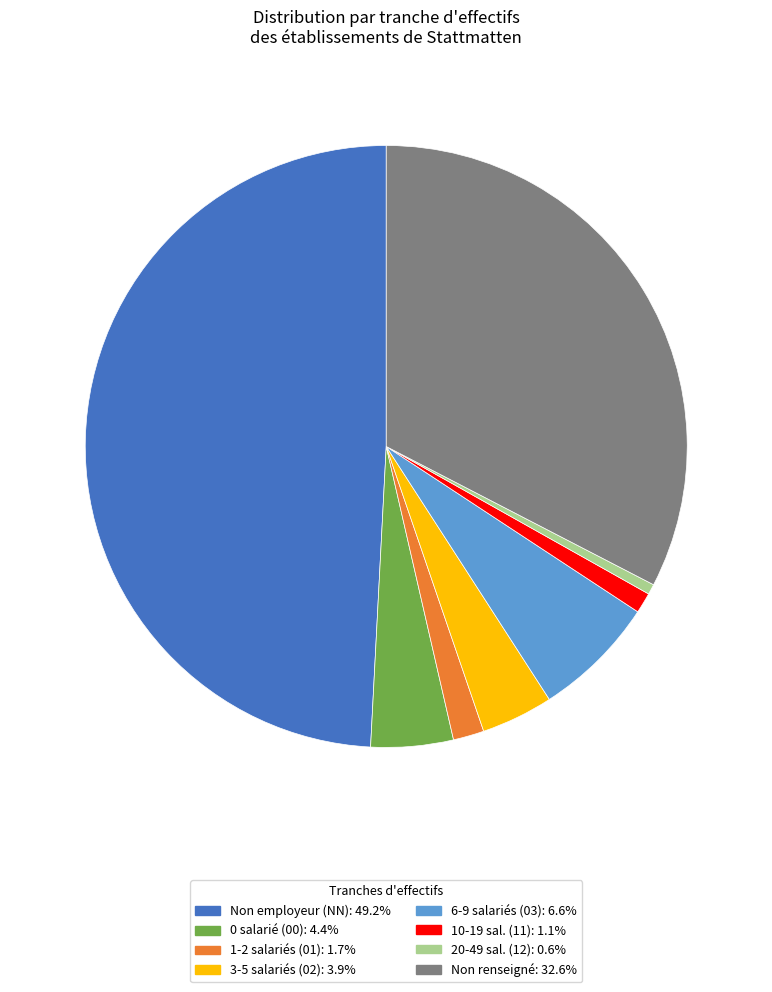

Does 10-19 sal. (11): 1.1% represent more than half of the total?

No